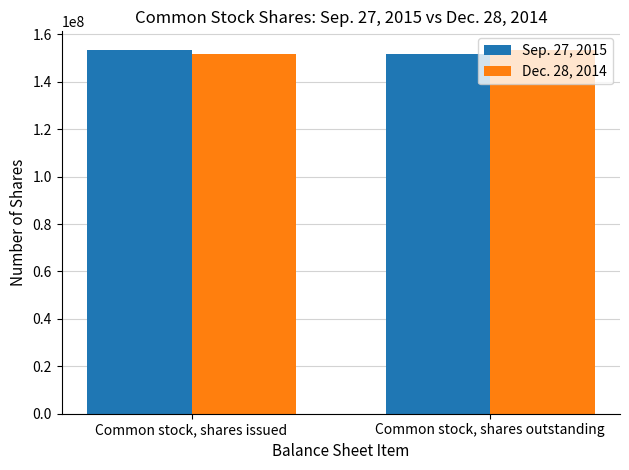

What are all the series names shown in the legend?

Sep. 27, 2015, Dec. 28, 2014